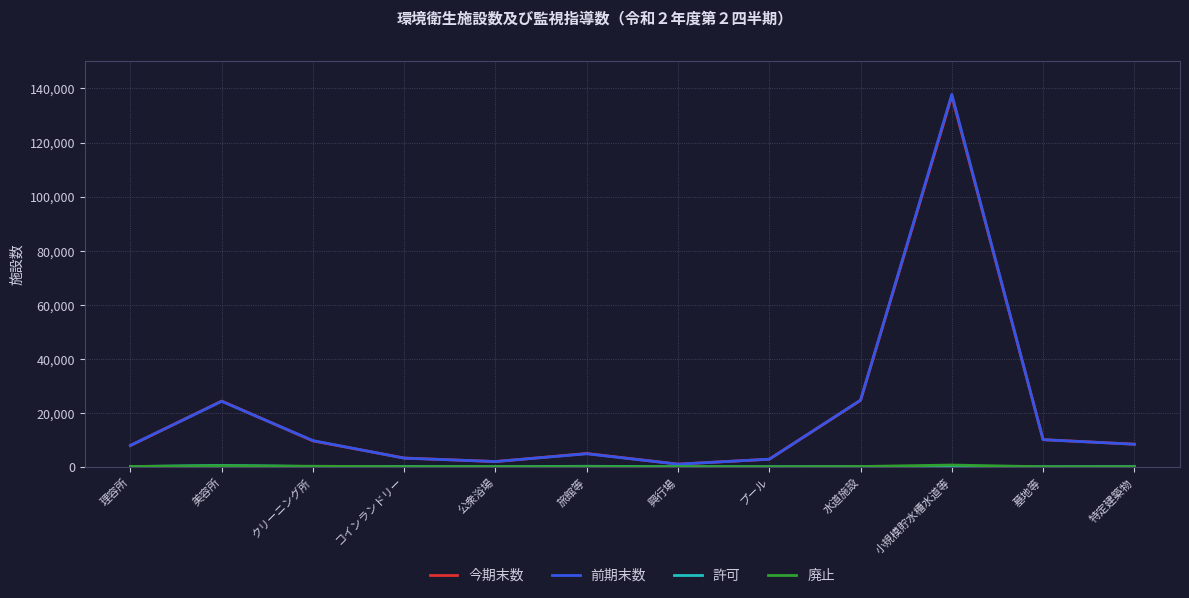

Is it true that 前期末数 equals 34695 at 小規模貯水槽水道等?

False